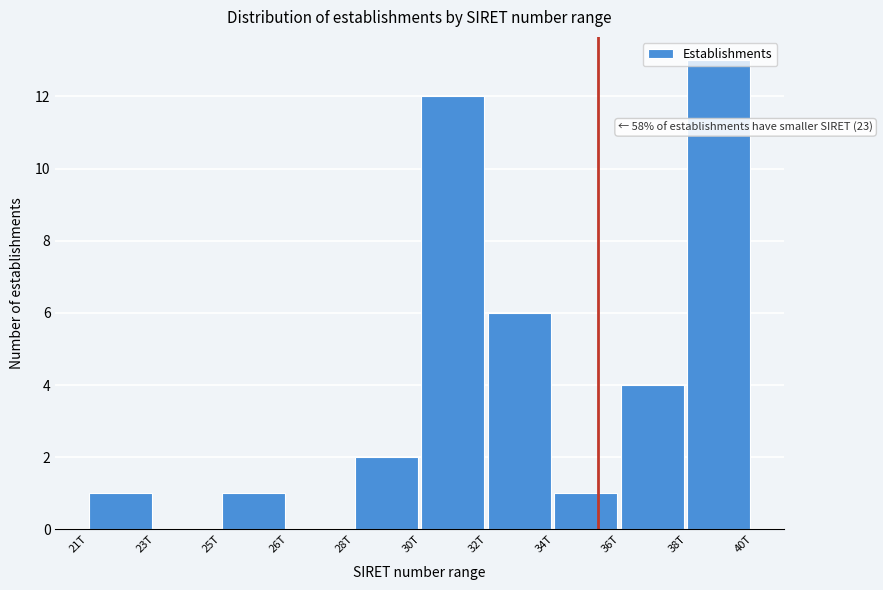

What is the sum of all values?

40